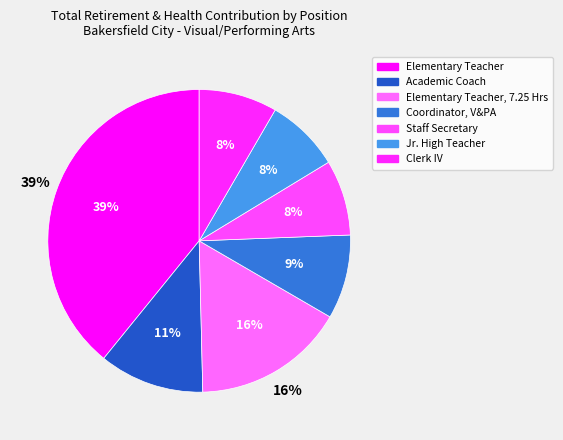

What is the smallest slice in the pie chart?

Clerk IV